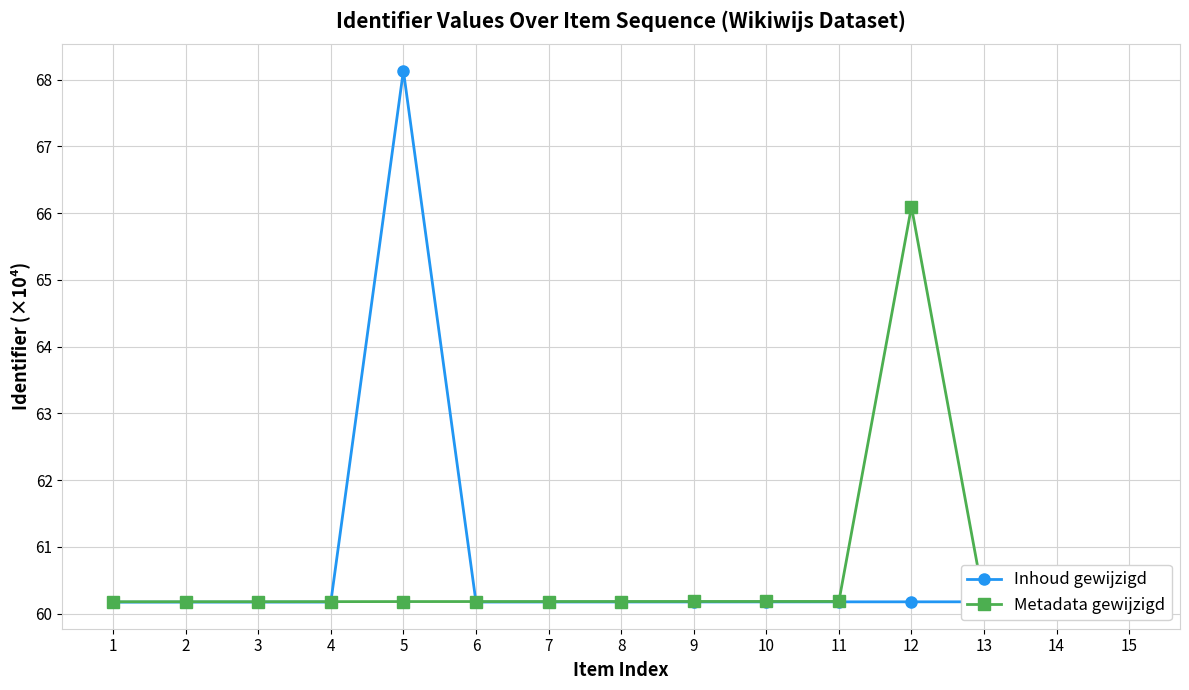

List the series in order of their peak value, lowest first.

Metadata gewijzigd, Inhoud gewijzigd